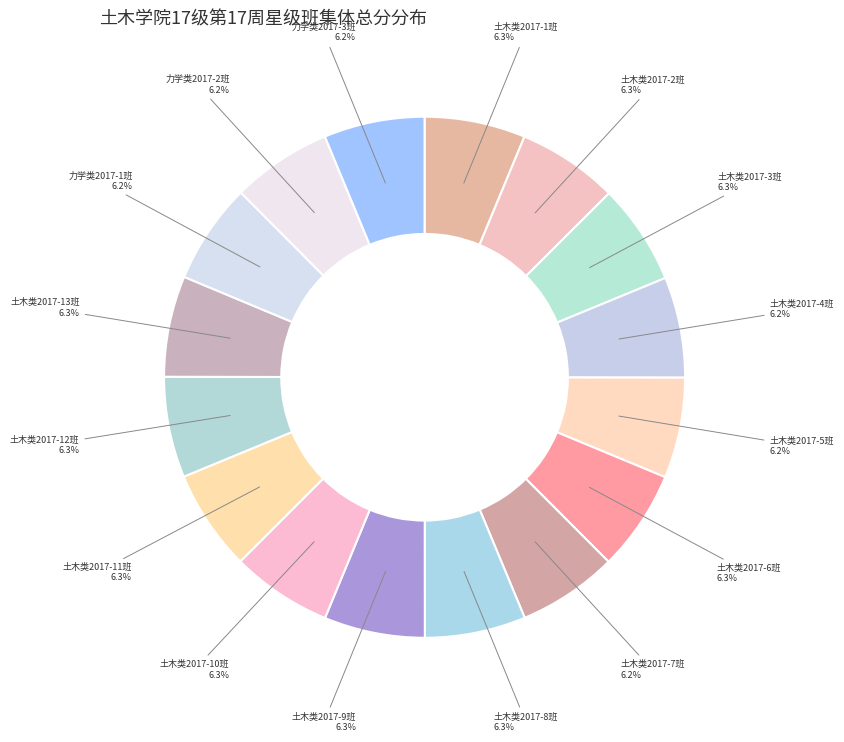

Is there a majority slice in this chart?

No